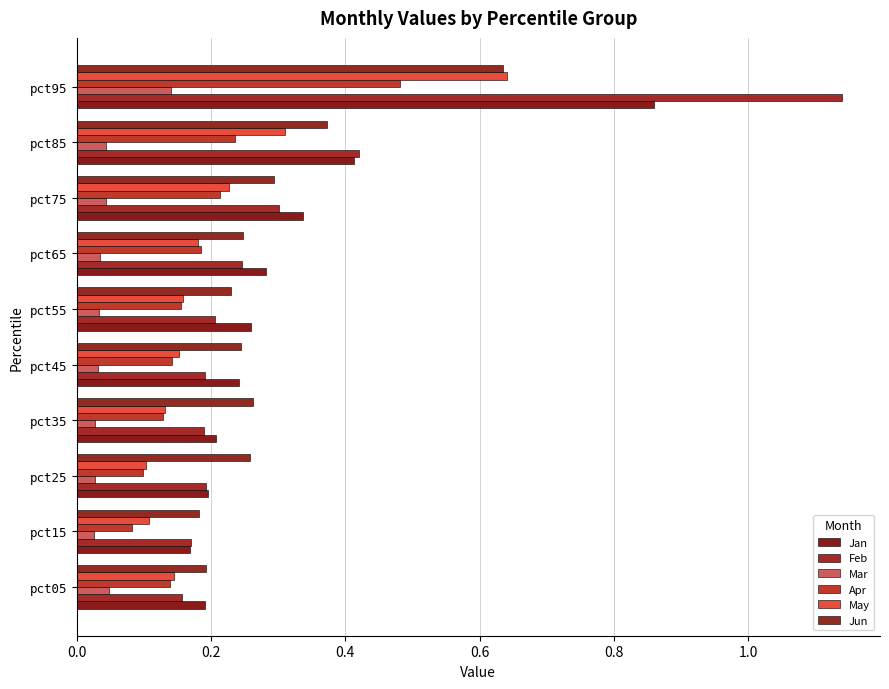

How many distinct data groups are displayed?

6